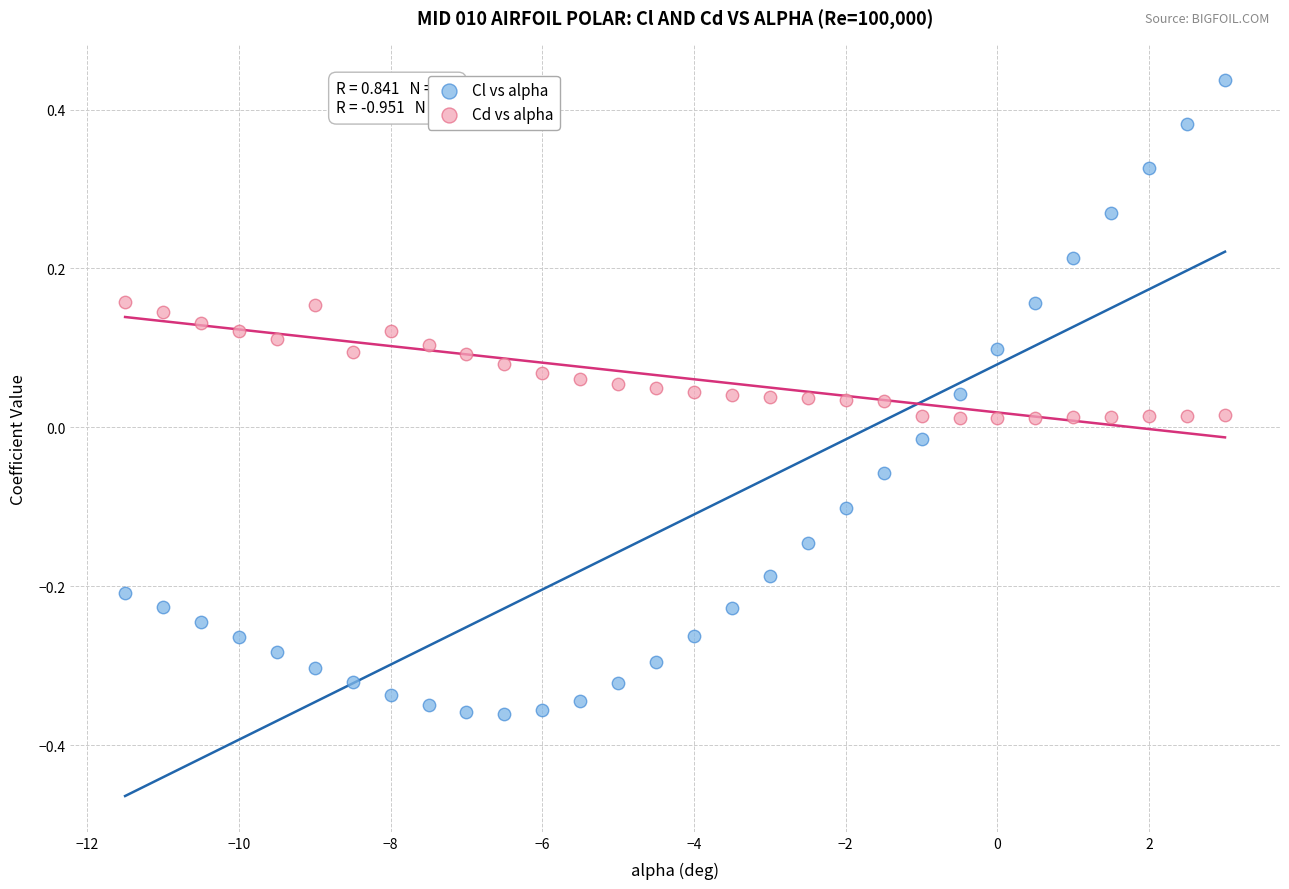

Which series has the widest spread of Y values?

Cl vs alpha